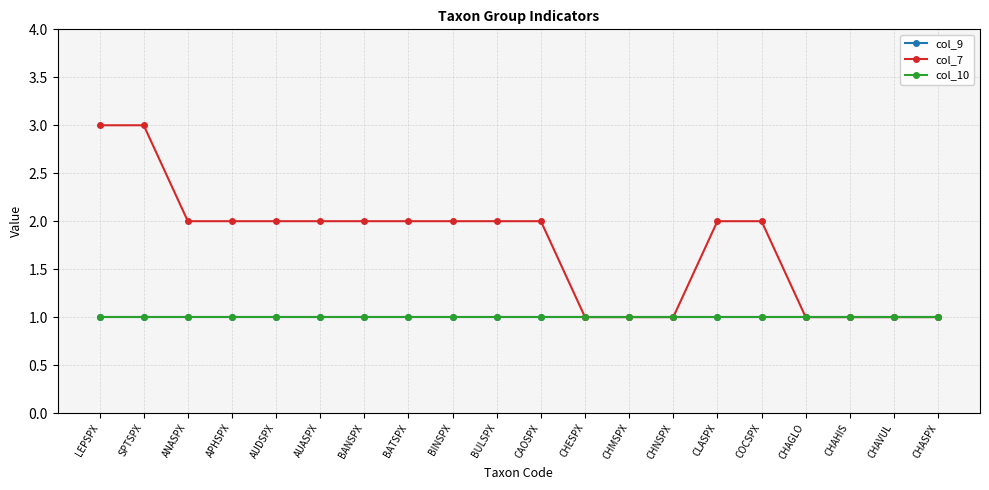

Reading right to left, what are all the values shown in this chart?

col_9: CHASPX=1	CHAVUL=1	CHAHIS=1	CHAGLO=1	COCSPX=1	CLASPX=1	CHNSPX=1	CHMSPX=1	CHESPX=1	CAOSPX=1	BULSPX=1	BINSPX=1	BATSPX=1	BANSPX=1	AUASPX=1	AUDSPX=1	APHSPX=1	ANASPX=1	SPTSPX=1	LEPSPX=1
col_7: CHASPX=1	CHAVUL=1	CHAHIS=1	CHAGLO=1	COCSPX=2	CLASPX=2	CHNSPX=1	CHMSPX=1	CHESPX=1	CAOSPX=2	BULSPX=2	BINSPX=2	BATSPX=2	BANSPX=2	AUASPX=2	AUDSPX=2	APHSPX=2	ANASPX=2	SPTSPX=3	LEPSPX=3
col_10: CHASPX=1	CHAVUL=1	CHAHIS=1	CHAGLO=1	COCSPX=1	CLASPX=1	CHNSPX=1	CHMSPX=1	CHESPX=1	CAOSPX=1	BULSPX=1	BINSPX=1	BATSPX=1	BANSPX=1	AUASPX=1	AUDSPX=1	APHSPX=1	ANASPX=1	SPTSPX=1	LEPSPX=1